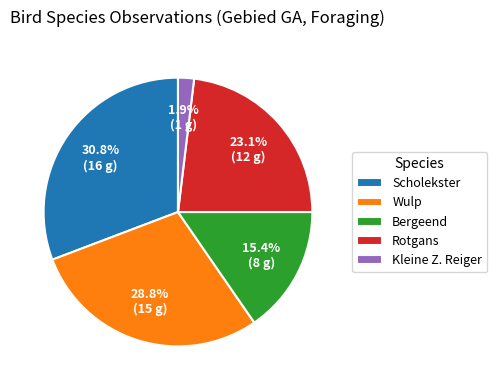

The Rotgans slice represents 23% of the pie. True or false?

True